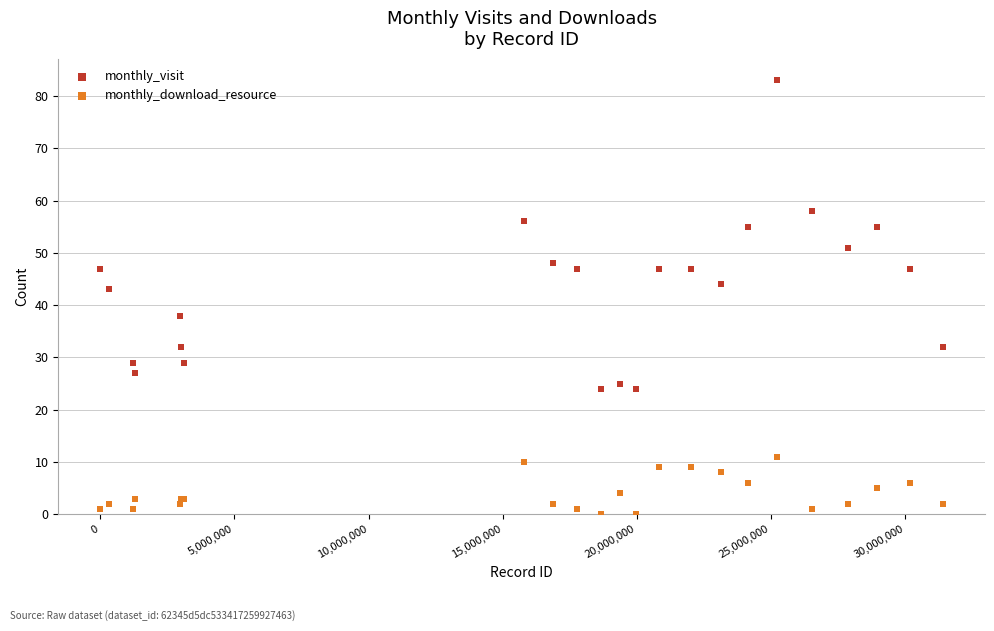

Which series reaches the maximum Y coordinate?

monthly_visit